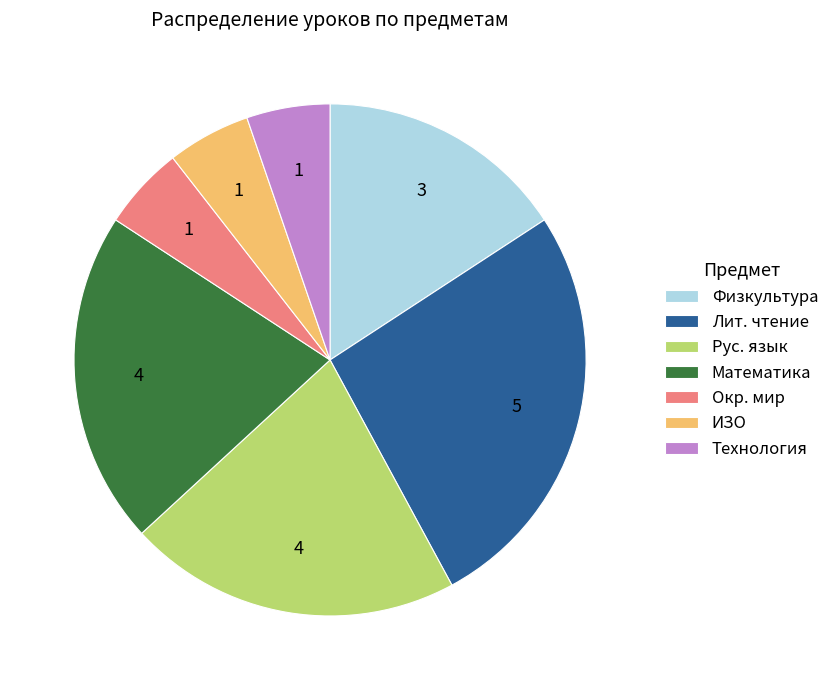

Does Рус. язык account for over 50% of the chart?

No